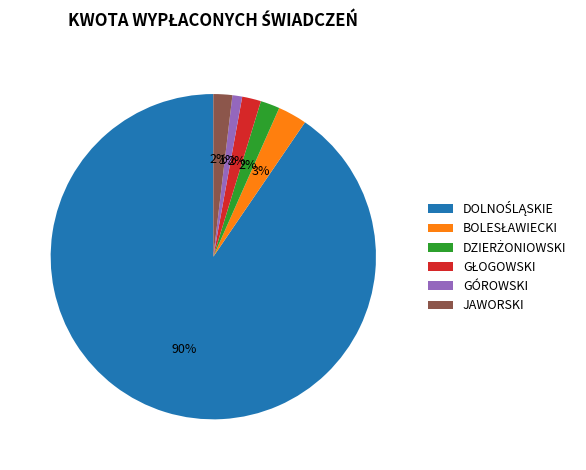

Count the number of slices in the pie.

6